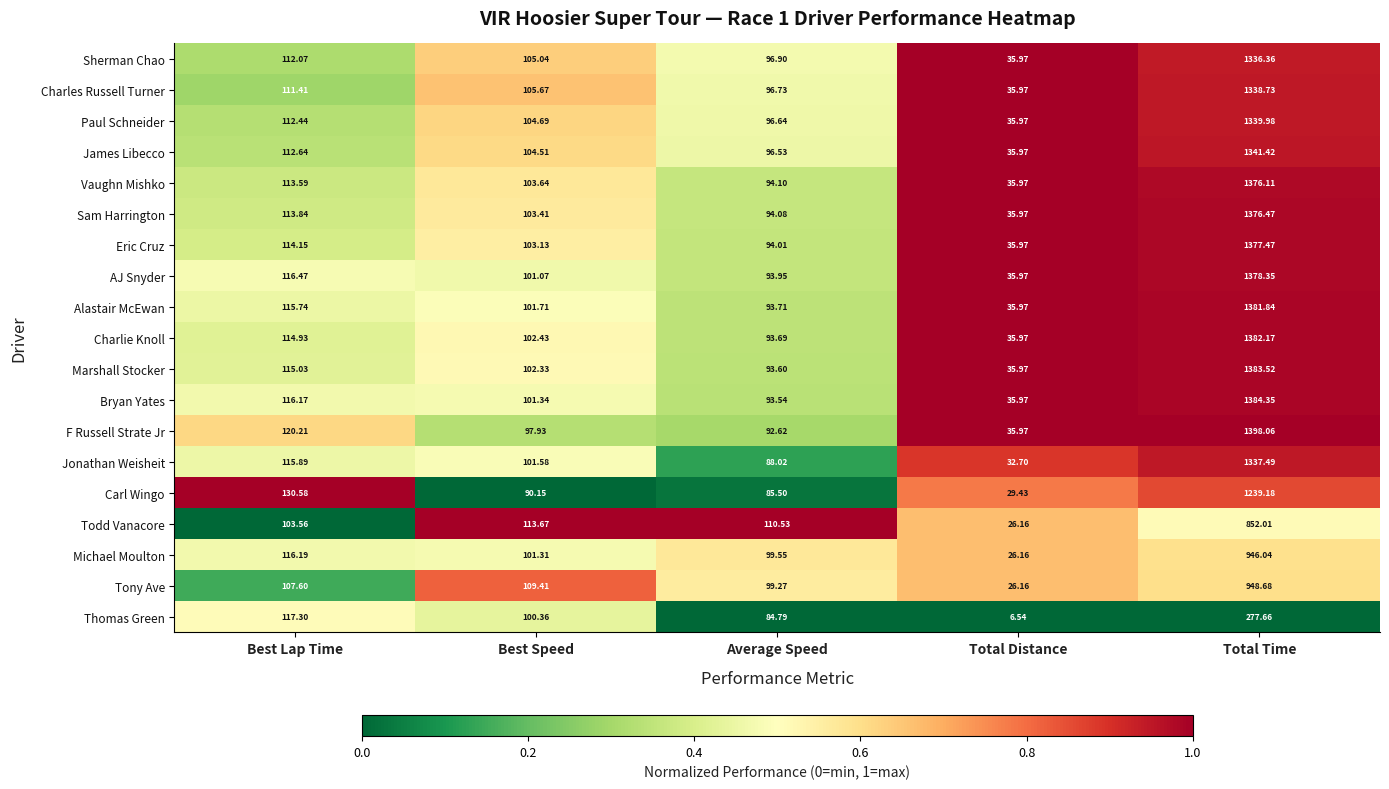

List the labels in order of Sam Harrington value, largest first.

Total Time, Best Lap Time, Best Speed, Average Speed, Total Distance